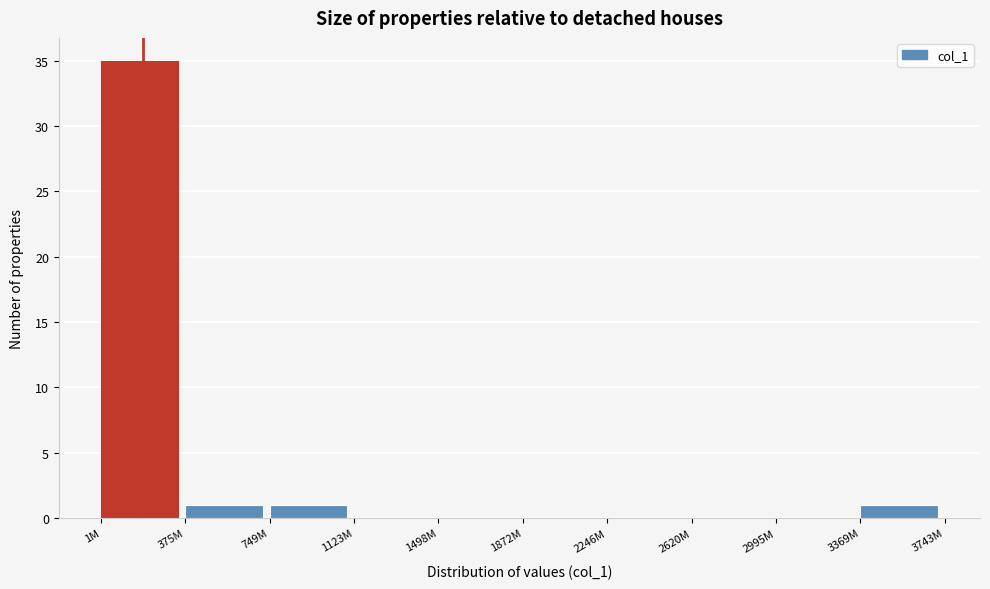

Reading right to left, list all the values displayed in this chart.

3369M=1	2995M=0	2620M=0	2246M=0	1872M=0	1498M=0	1123M=0	749M=1	375M=1	1M=35